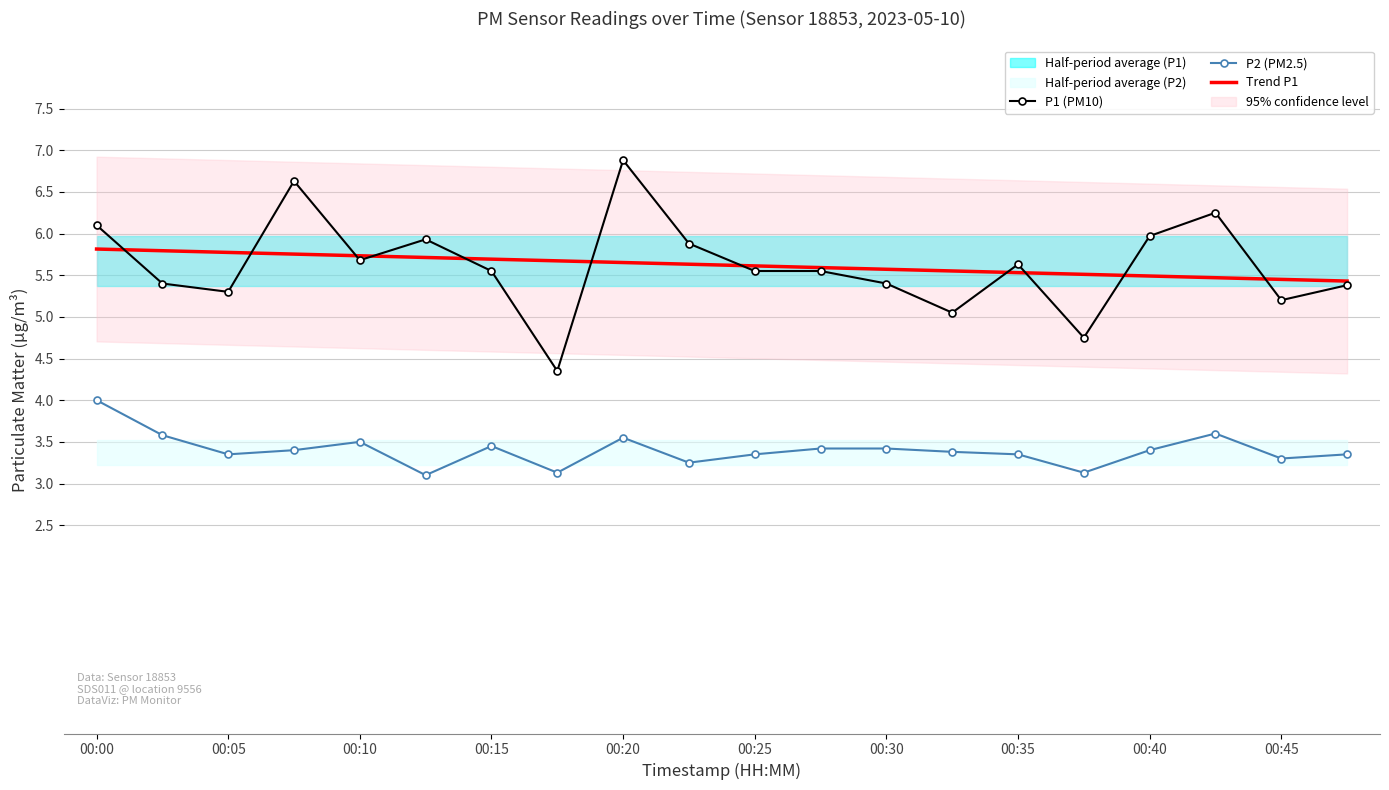

What is the maximum value for P1 (PM10)?

6.9